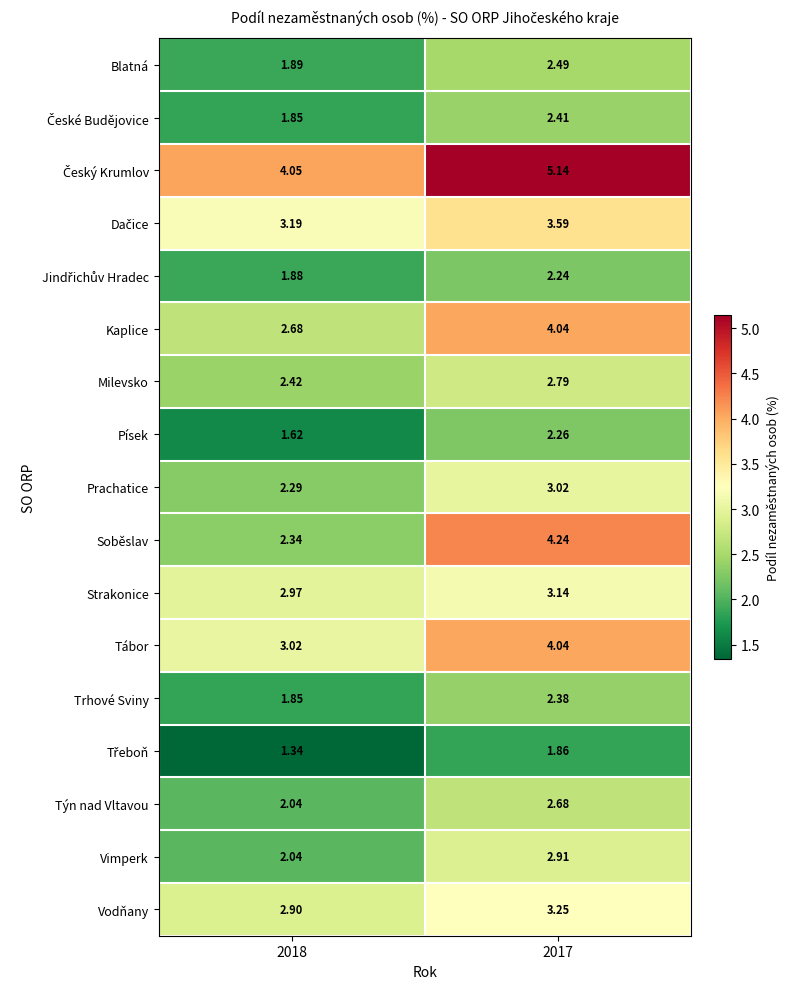

Which series has the widest spread of values?

Soběslav